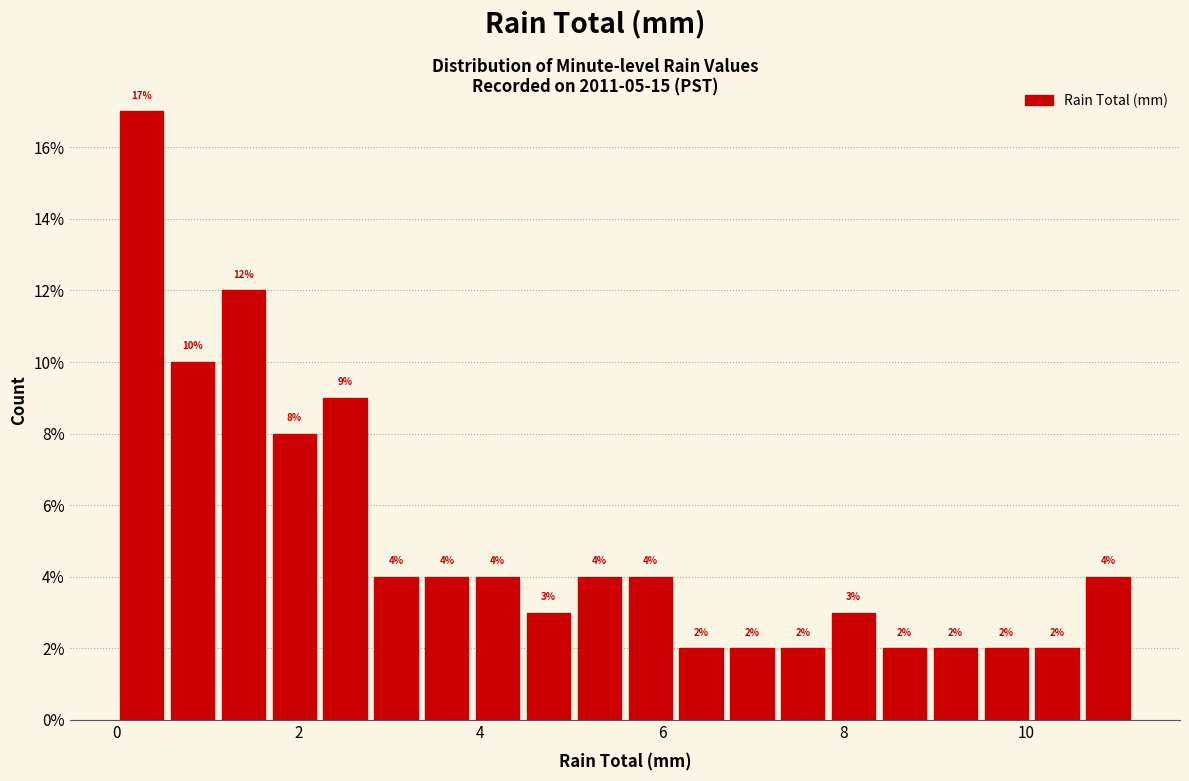

Around what value on the x-axis is the tallest bar? Give the approximate position of its centre, as read against the axis.

0.2